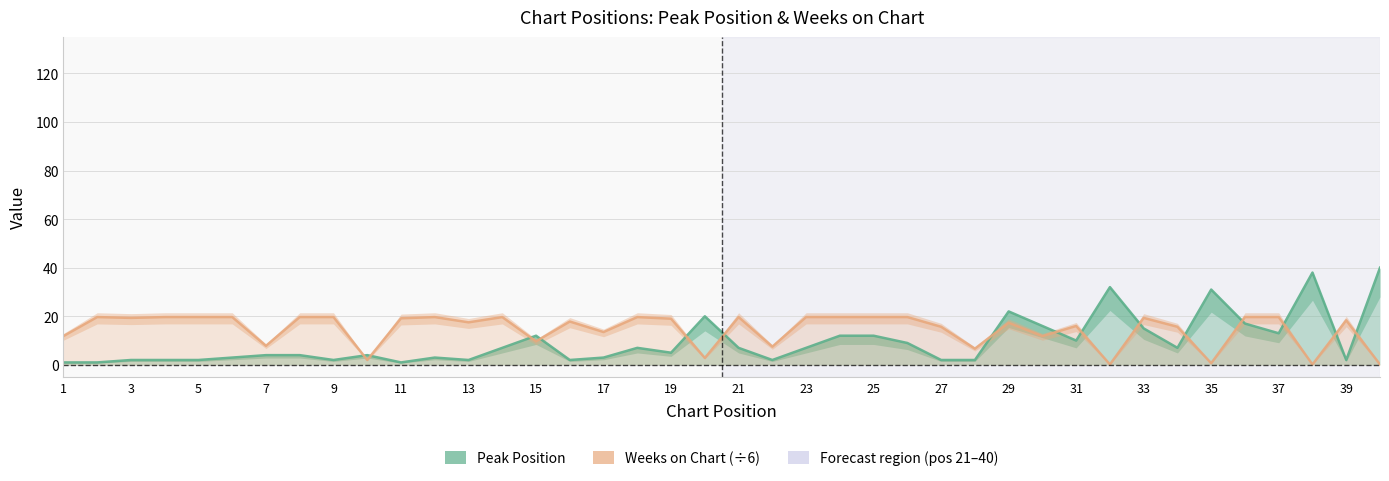

Reading left to right, transcribe all the data shown in this chart.

Peak Position: 1.0	1.0	2.0	2.0	2.0	3.0	4.0	4.0	2.0	4.0	1.0	3.0	2.0	7.0	12.0	2.0	3.0	7.0	5.0	20.0	7.0	2.0	7.0	12.0	12.0	9.0	2.0	2.0	22.0	16.0	10.0	32.0	15.0	7.0	31.0	17.0	13.0	38.0	2.0	40.0
Weeks on Chart: 11.8	19.7	19.3	19.7	19.7	19.7	7.8	19.7	19.7	2.0	19.2	19.7	17.5	19.7	9.7	17.8	13.5	19.7	19.0	2.8	19.7	7.5	19.7	19.7	19.7	19.7	15.7	6.7	17.3	11.8	16.0	0.2	19.3	15.7	0.7	19.7	19.7	0.2	18.3	0.2